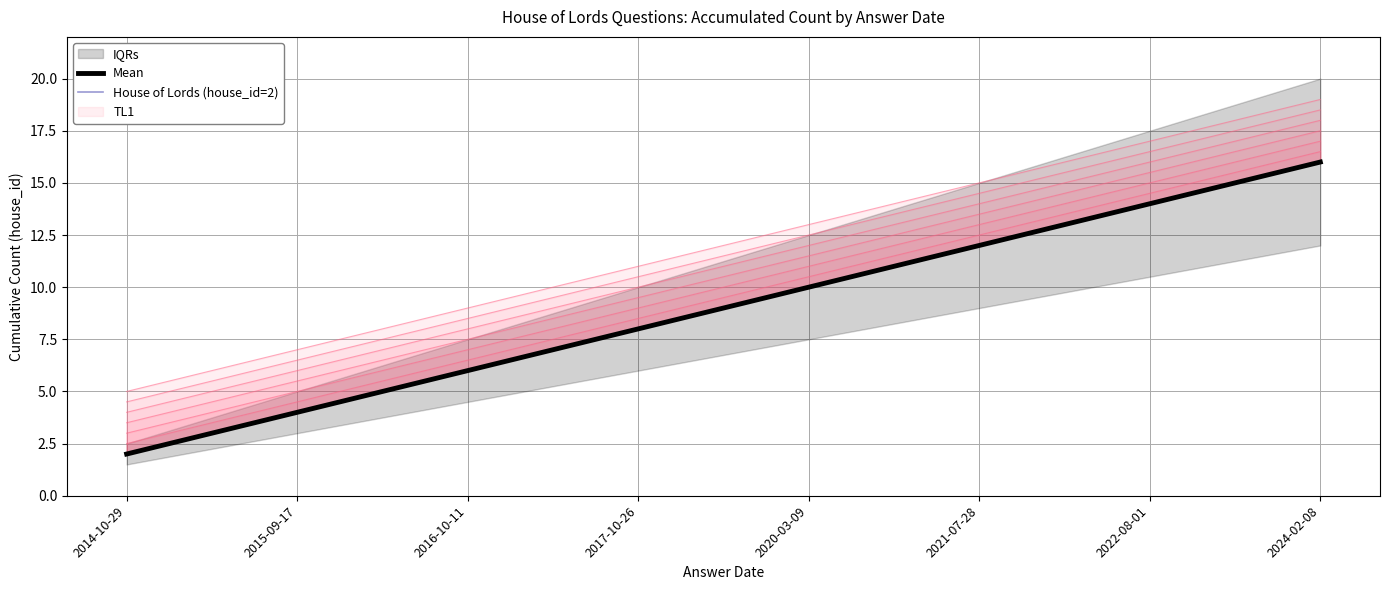

At 2016-10-11, list the series in order from largest to smallest.

Mean, House of Lords (house_id=2)